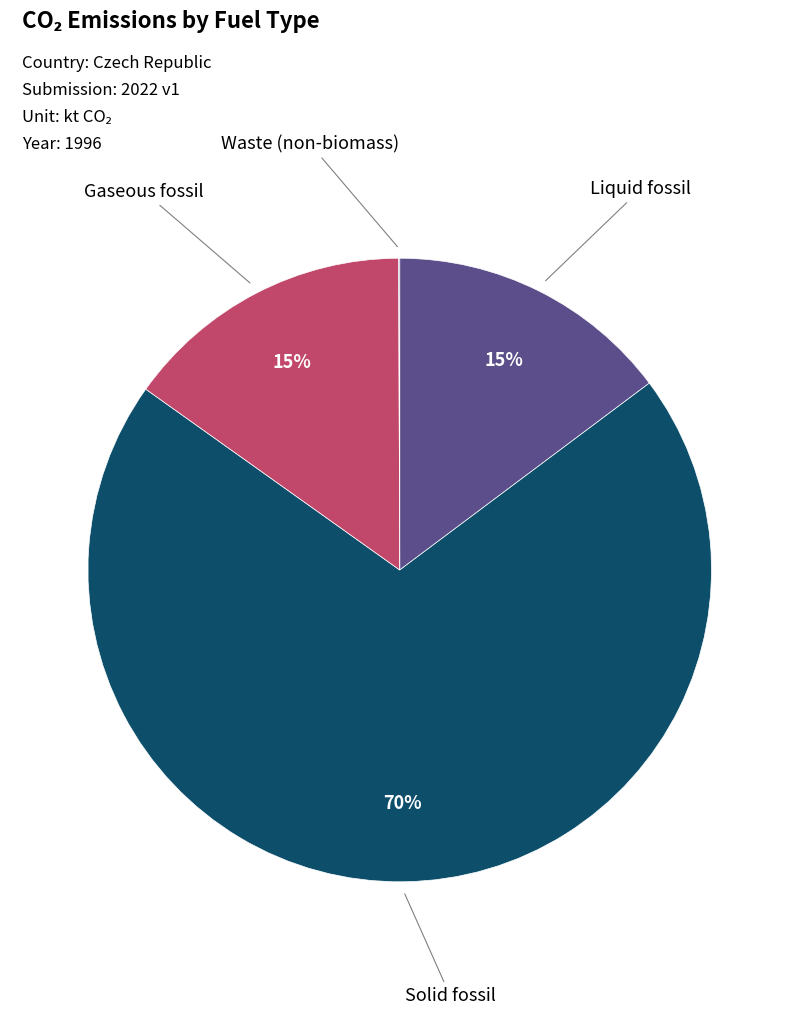

Which has a higher value, Solid fossil or Liquid fossil?

Solid fossil